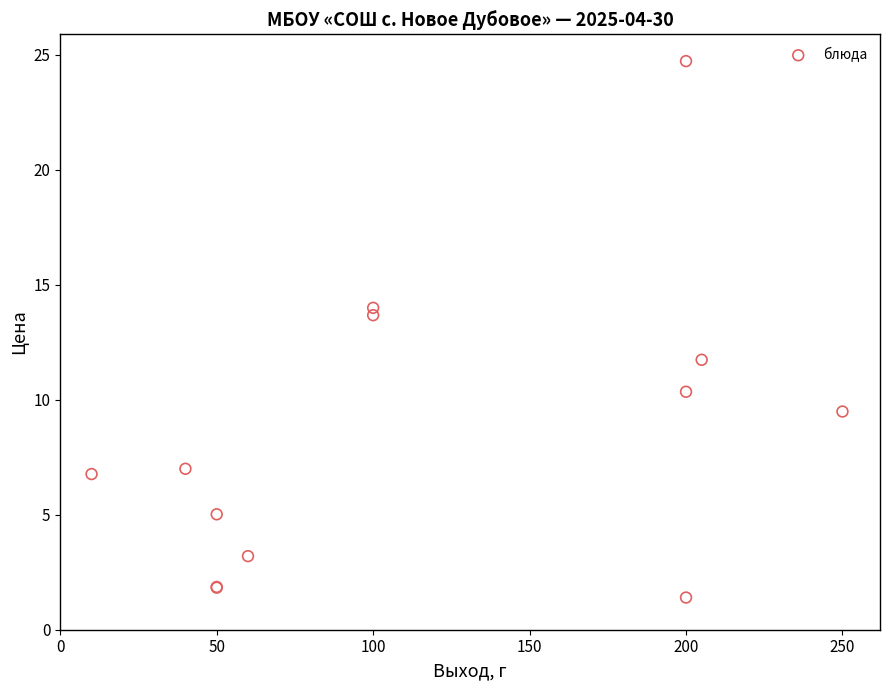

What Y value in the scatter plot is closest to 13?

13.7